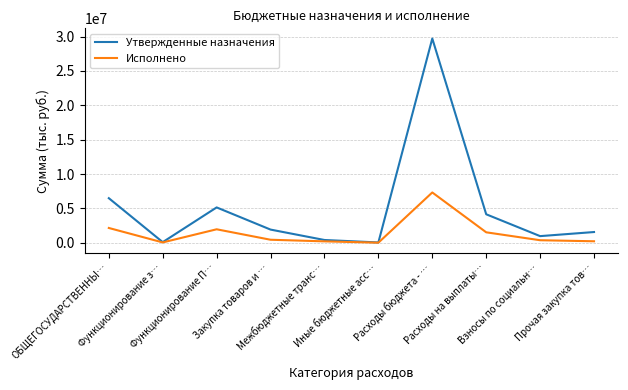

At which category is the sum across all series the highest?

Расходы бюджета - …